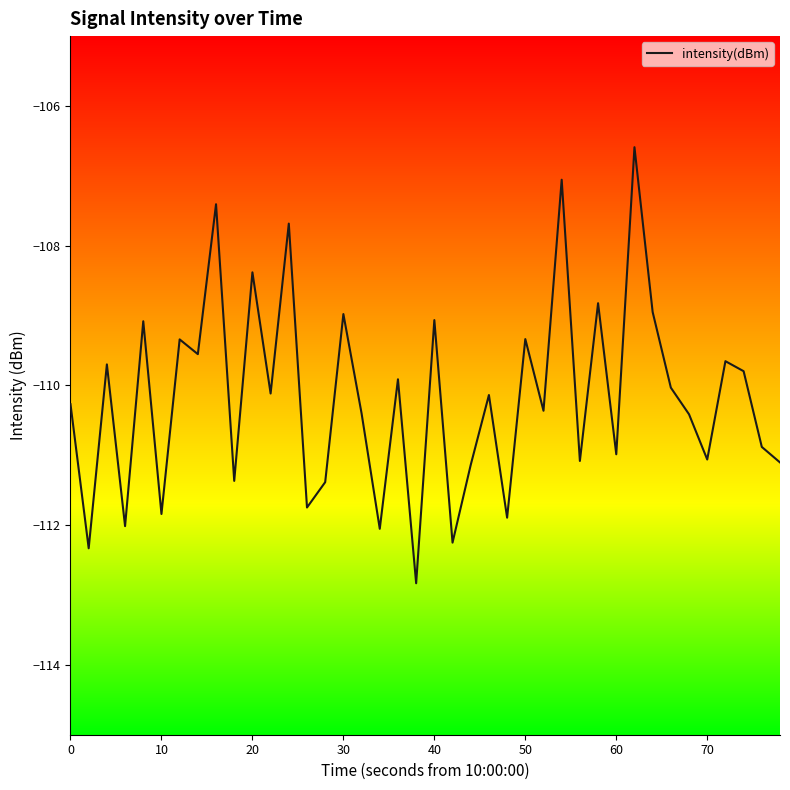

What is the difference between the maximum and minimum values?

6.2